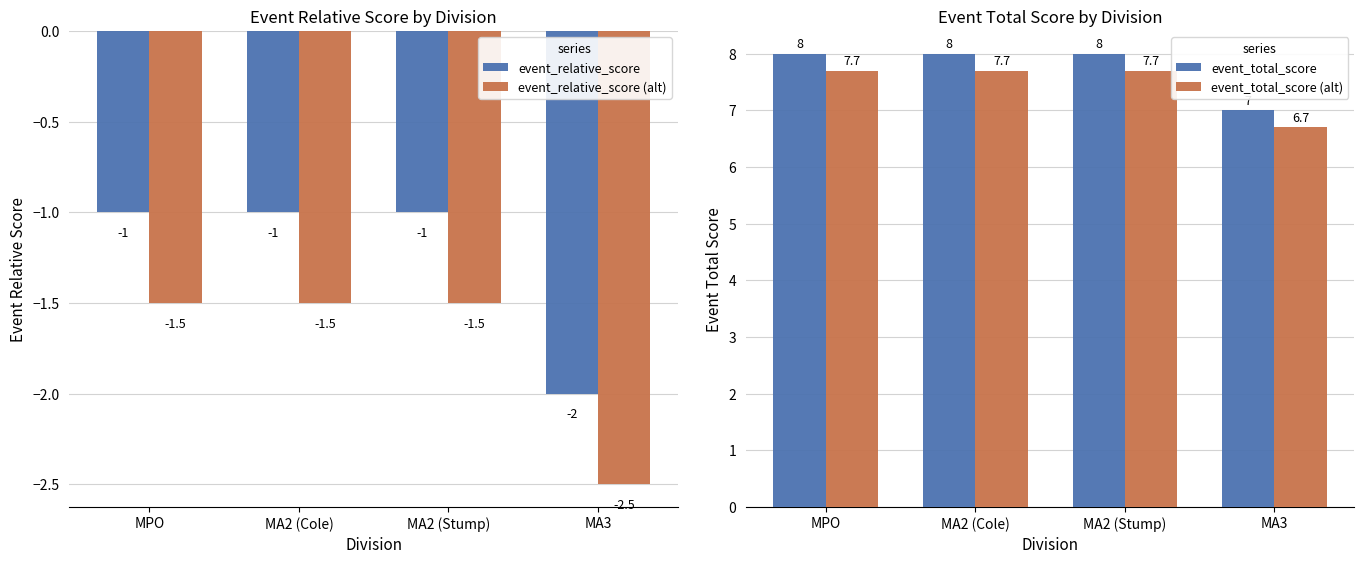

The event_total_score (alt) series shows 7.7 at MPO. True or false?

True